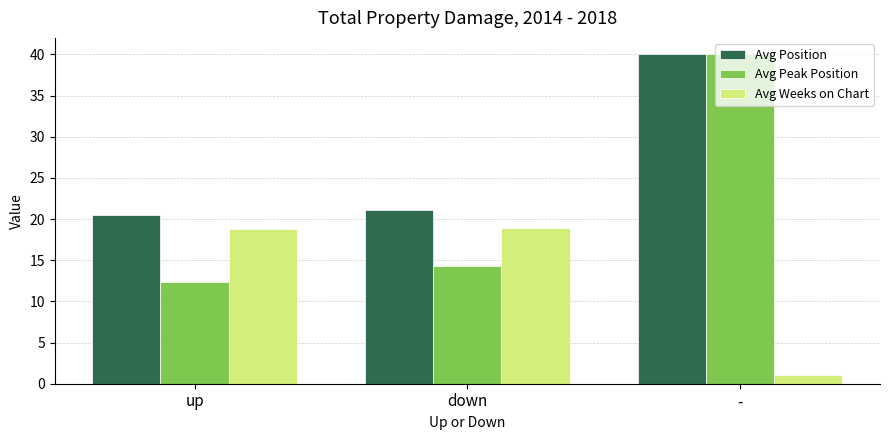

What position from the right is -?

1